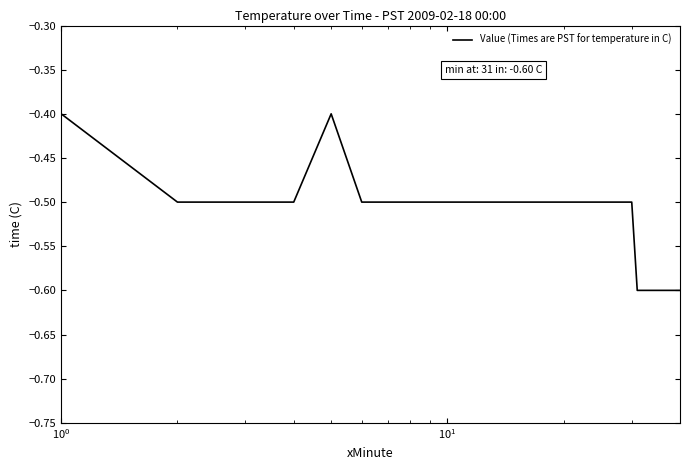

What is the minimum value shown in the chart?

-0.6